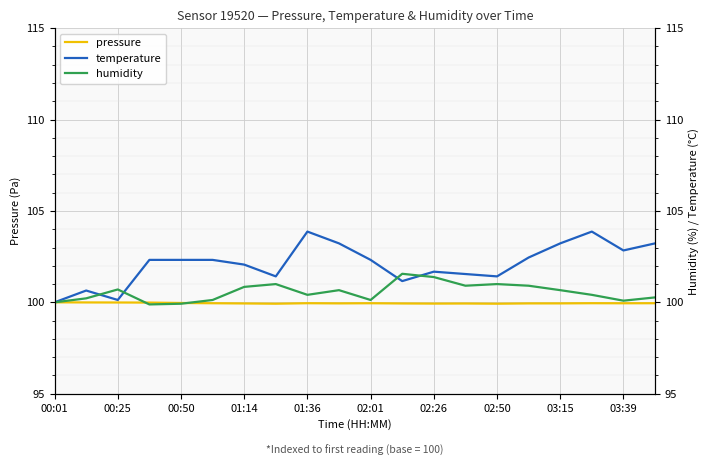

Does the chart display data point markers on the line(s)?

No